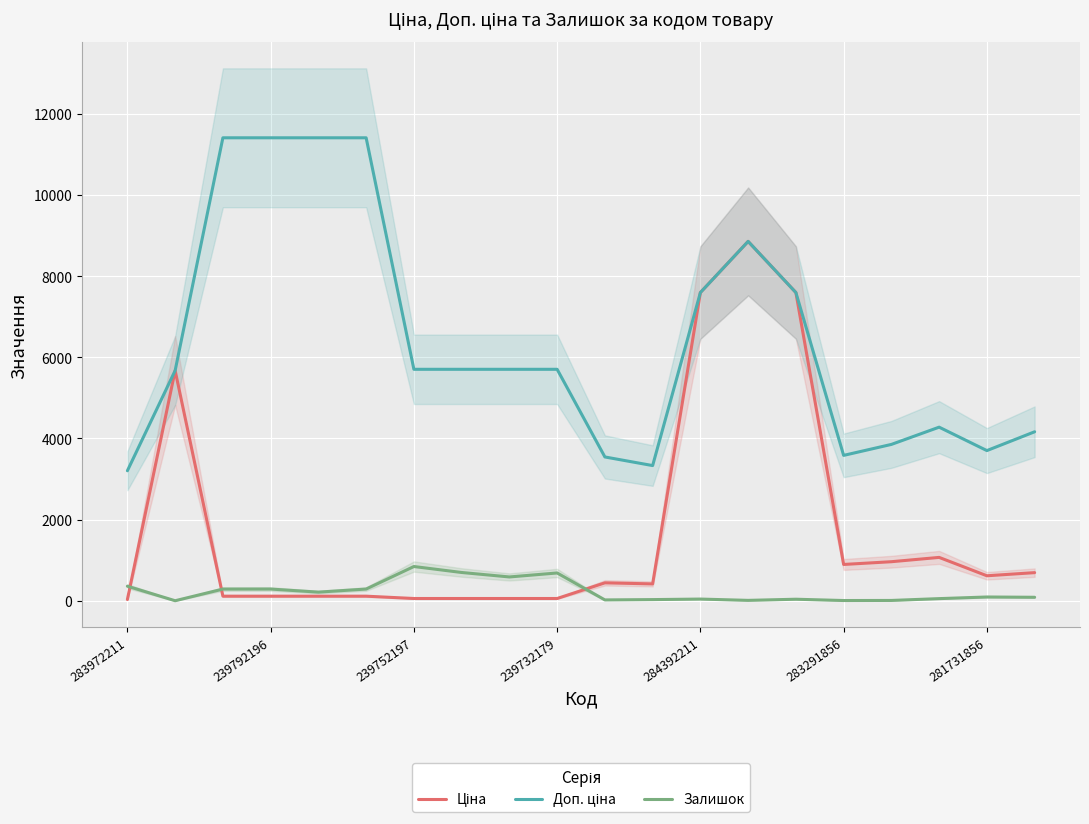

True or false: Доп. ціна and Залишок cross at least once.

False